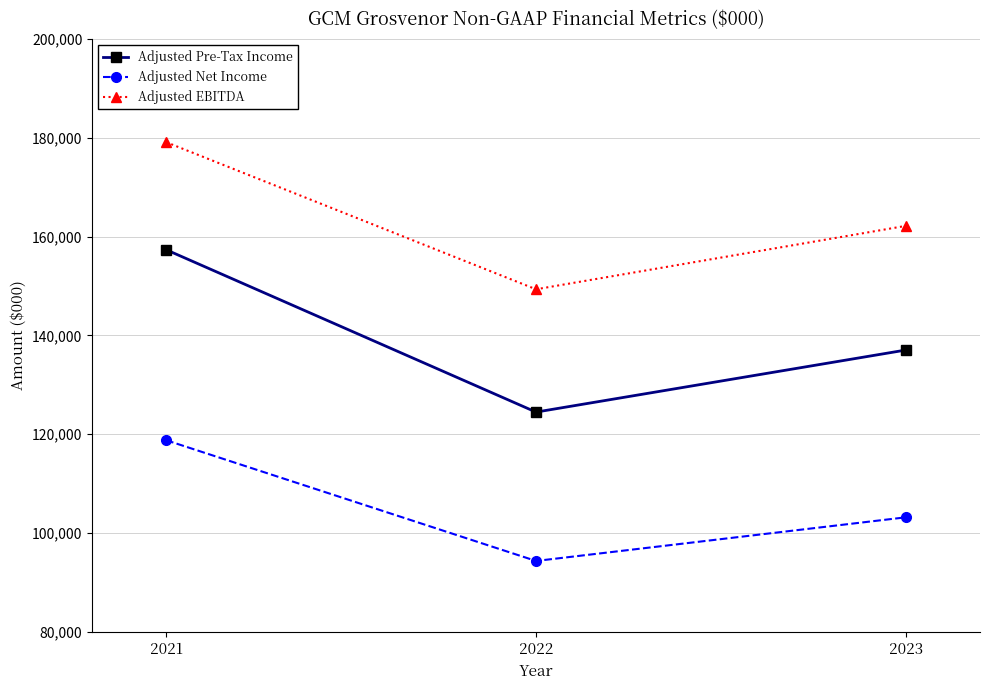

What is the difference between the Adjusted Net Income values at 2021 and 2023?

15602